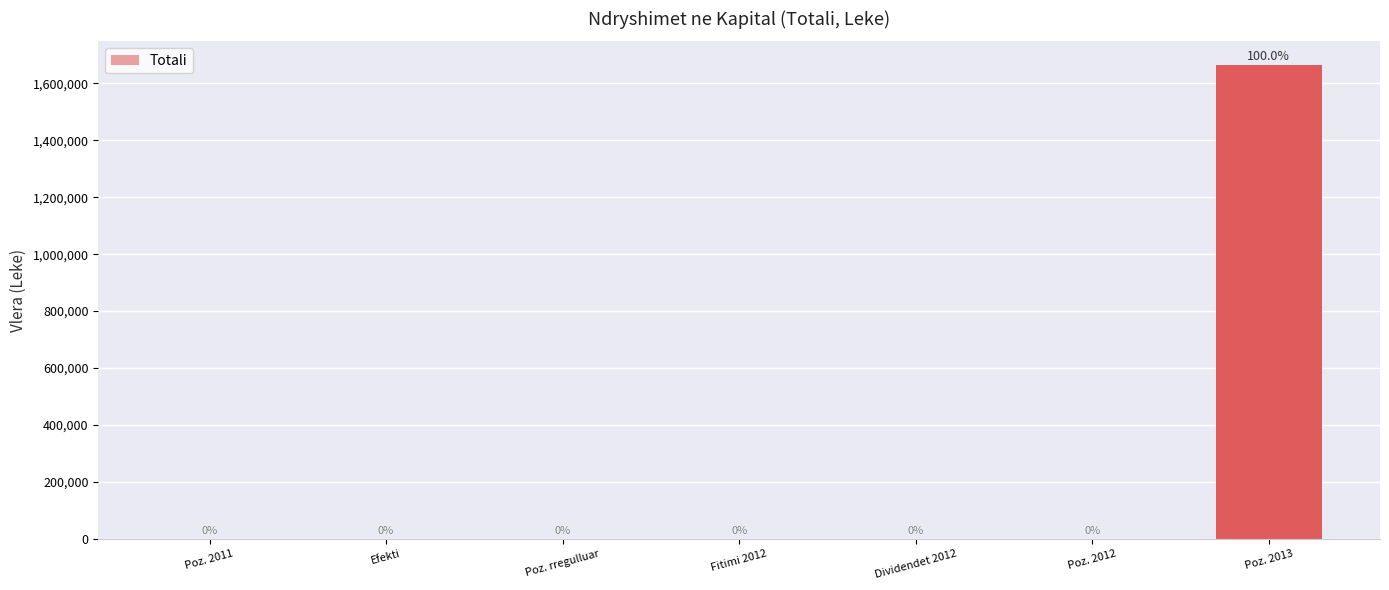

What is the sum of the values at Poz. 2013 and Dividendet 2012?

1664581.9